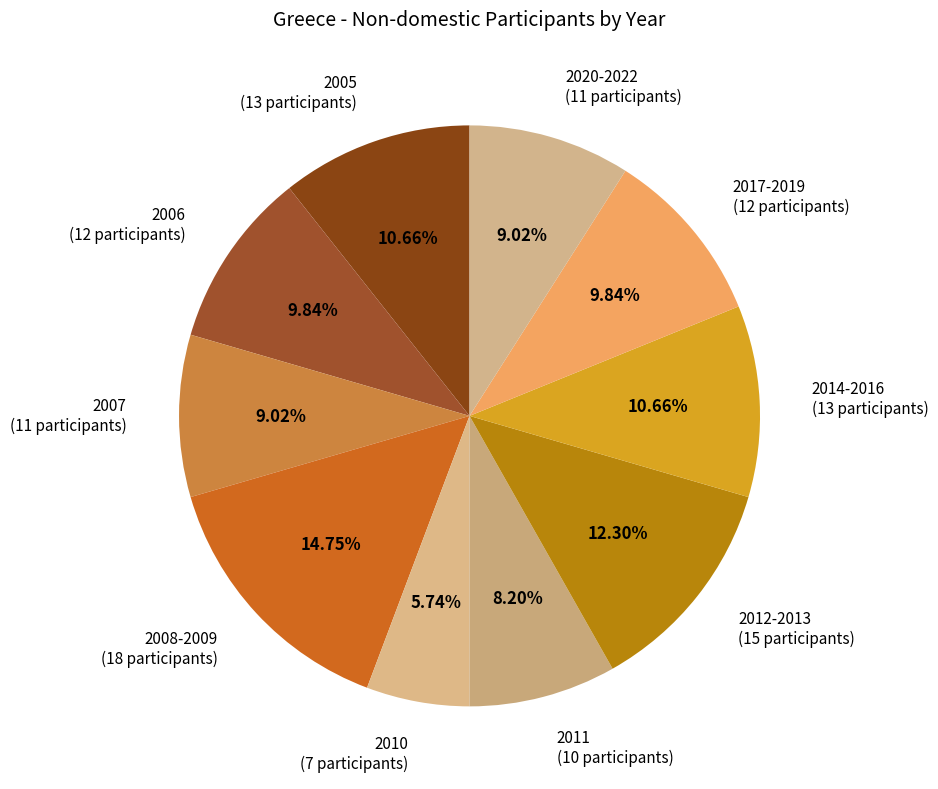

Which category has the smallest portion of the pie?

2010